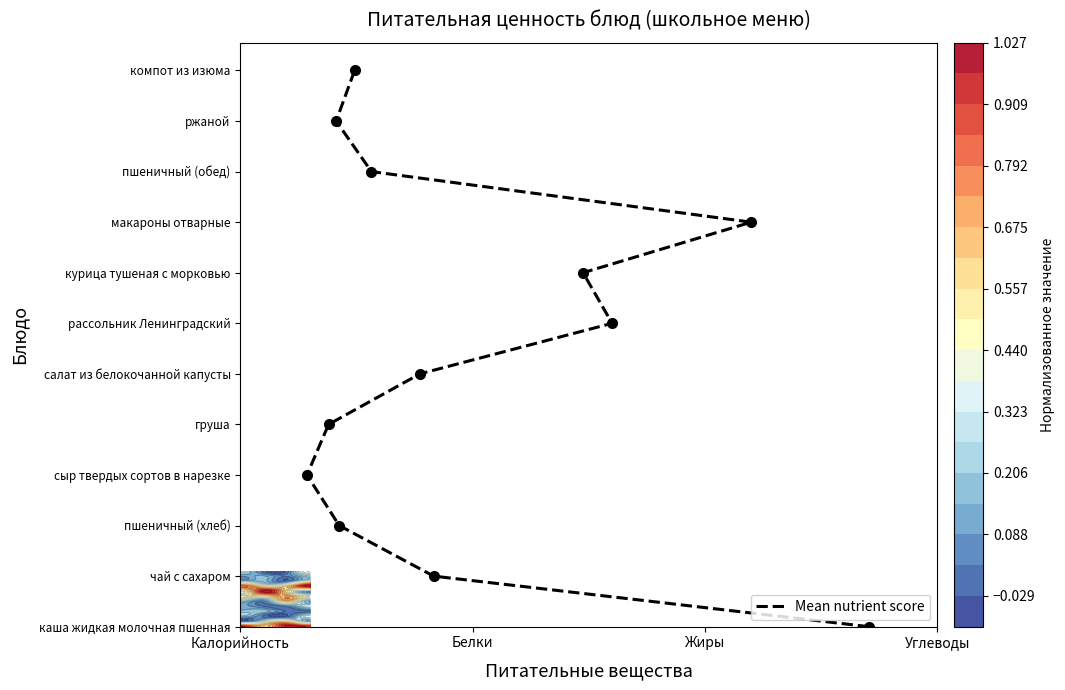

The chart shows a value of 6.6 at Белки. True or false?

False